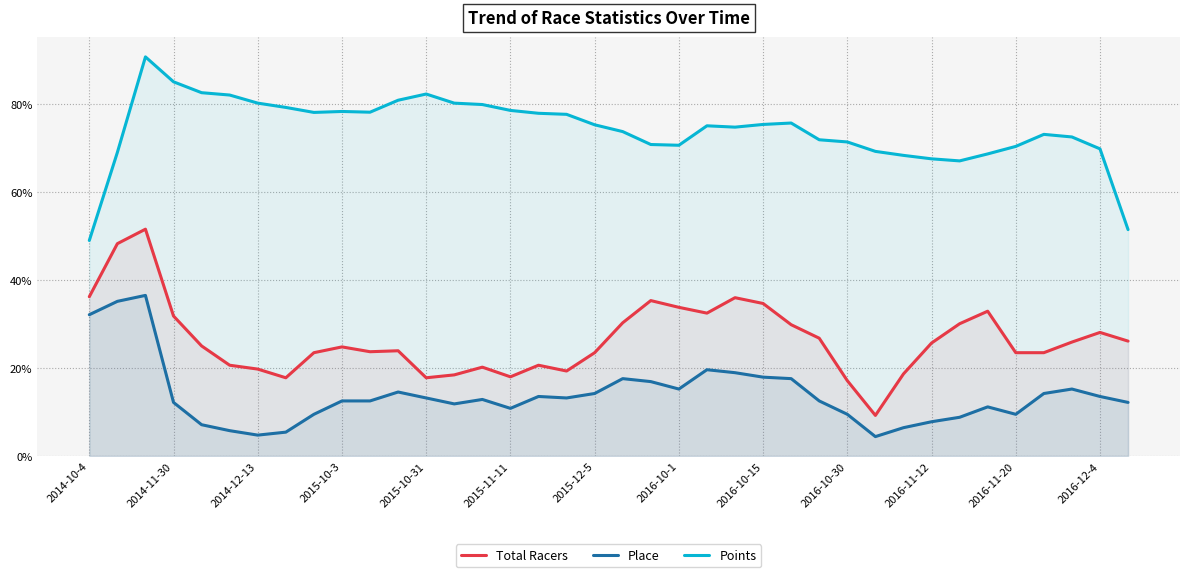

What is the difference between the Points values at 20 and 2014-12-13?

0.2